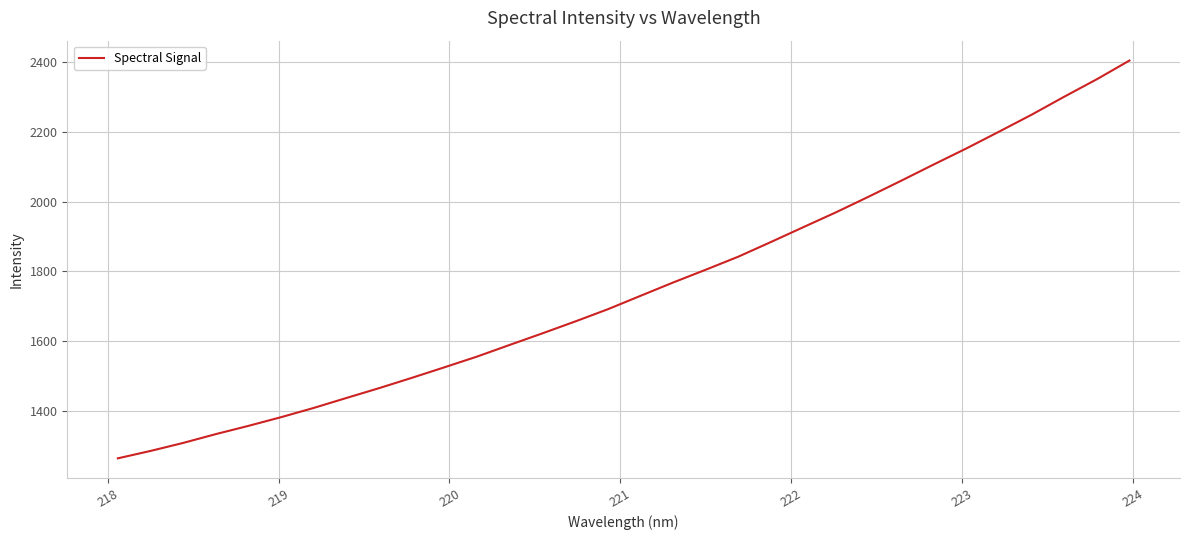

What is the maximum value shown in the chart?

2404.7